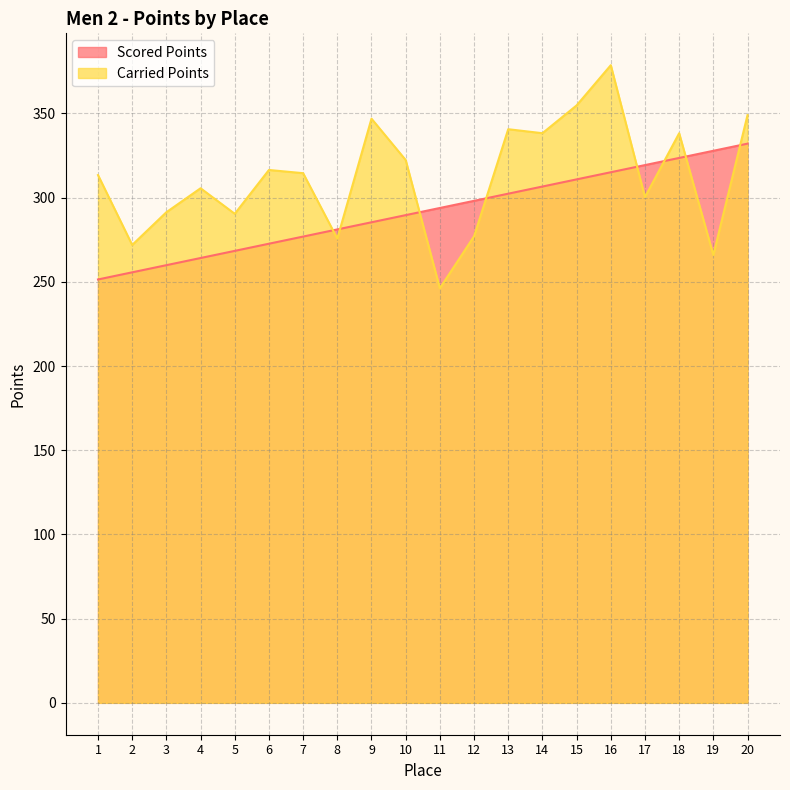

Reading left to right, transcribe all the data shown in this chart.

Scored Points: 251.4	255.6	259.9	264.1	268.4	272.6	276.9	281.1	285.3	289.6	293.8	298.1	302.3	306.6	310.8	315.1	319.3	323.5	327.8	332.0
Carried Points: 313.4	271.9	291.3	305.5	290.4	316.4	314.5	275.6	346.9	322.3	246.2	277.0	340.6	338.2	354.7	378.6	300.3	338.2	265.9	349.0